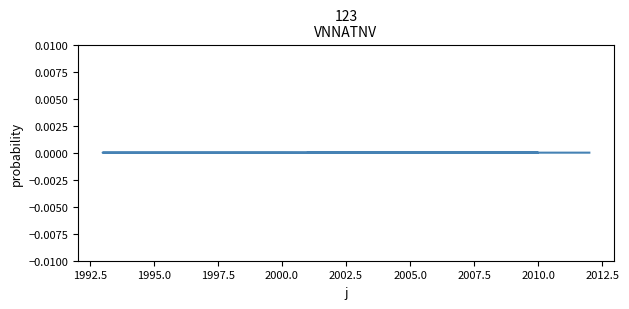

The value at 2010.0 is -0.0. True or false?

True